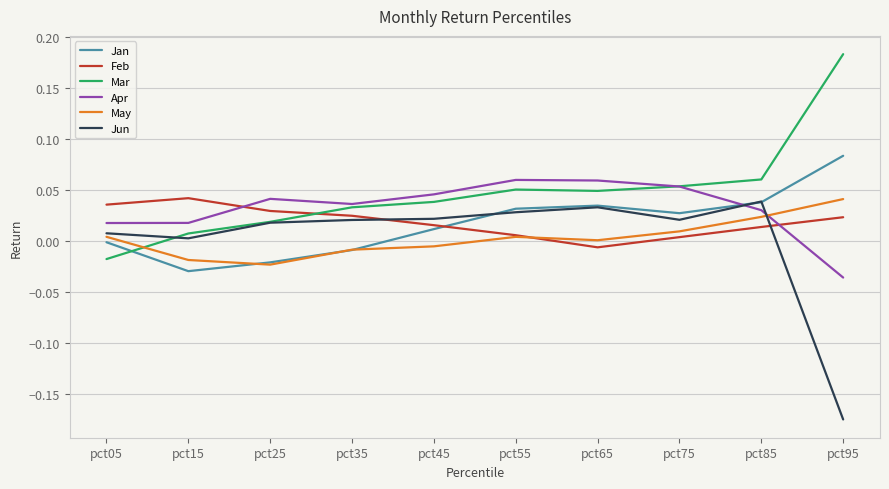

How many values in the Jun series exceed 0?

9